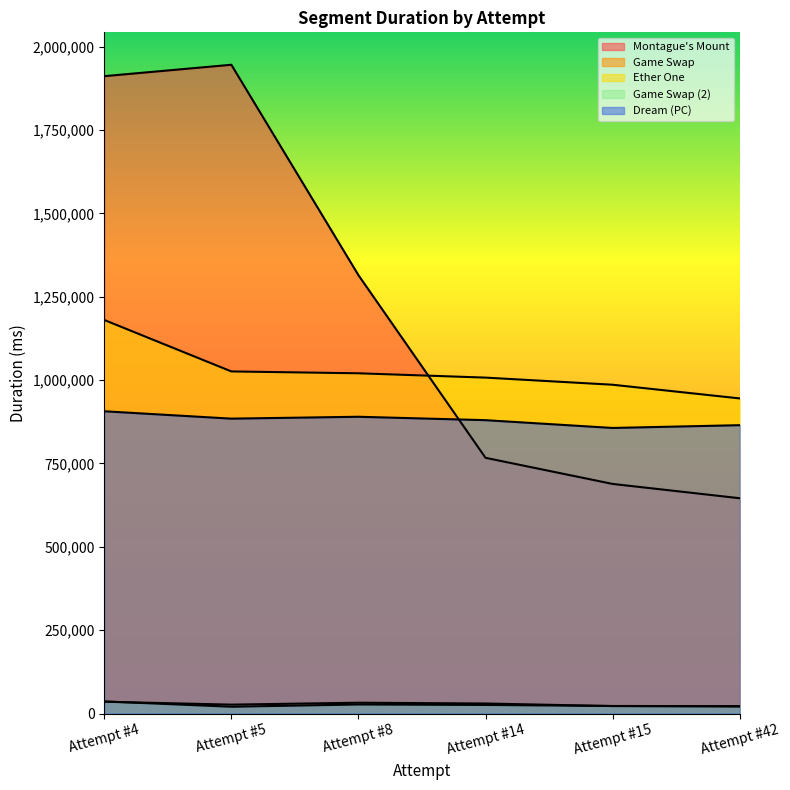

What is the difference between the Montague's Mount values at Attempt #5 and Attempt #15?

1257089